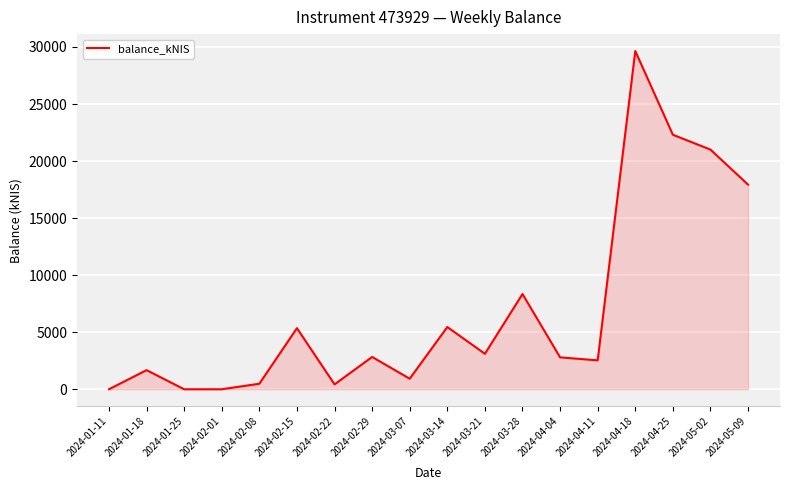

What is the ratio of the value at 2024-02-08 to the value at 2024-03-28?

0.1